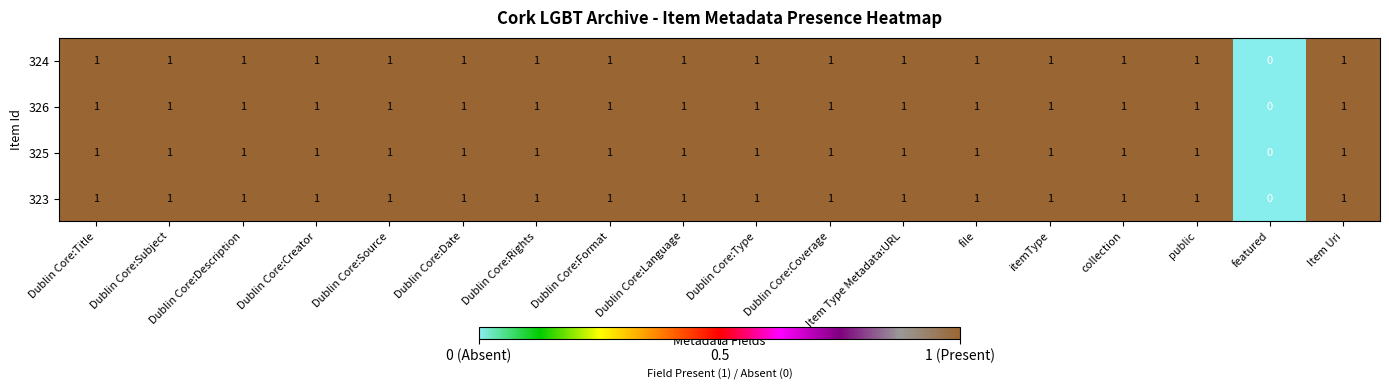

True or false: 326 has a value of 1 at Dublin Core:Subject.

True